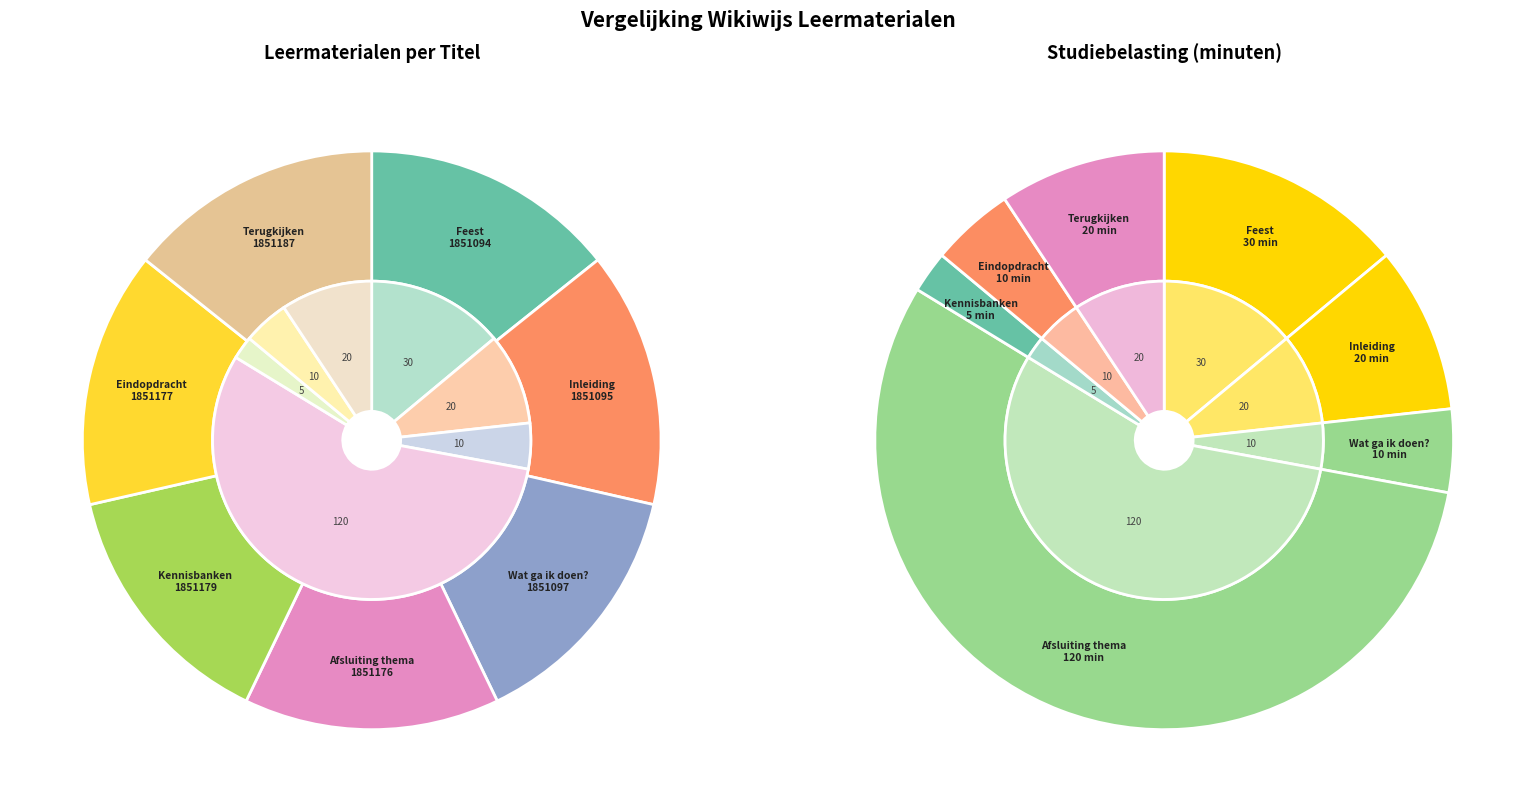

True or false: 2 accounts for 14% of the total.

True